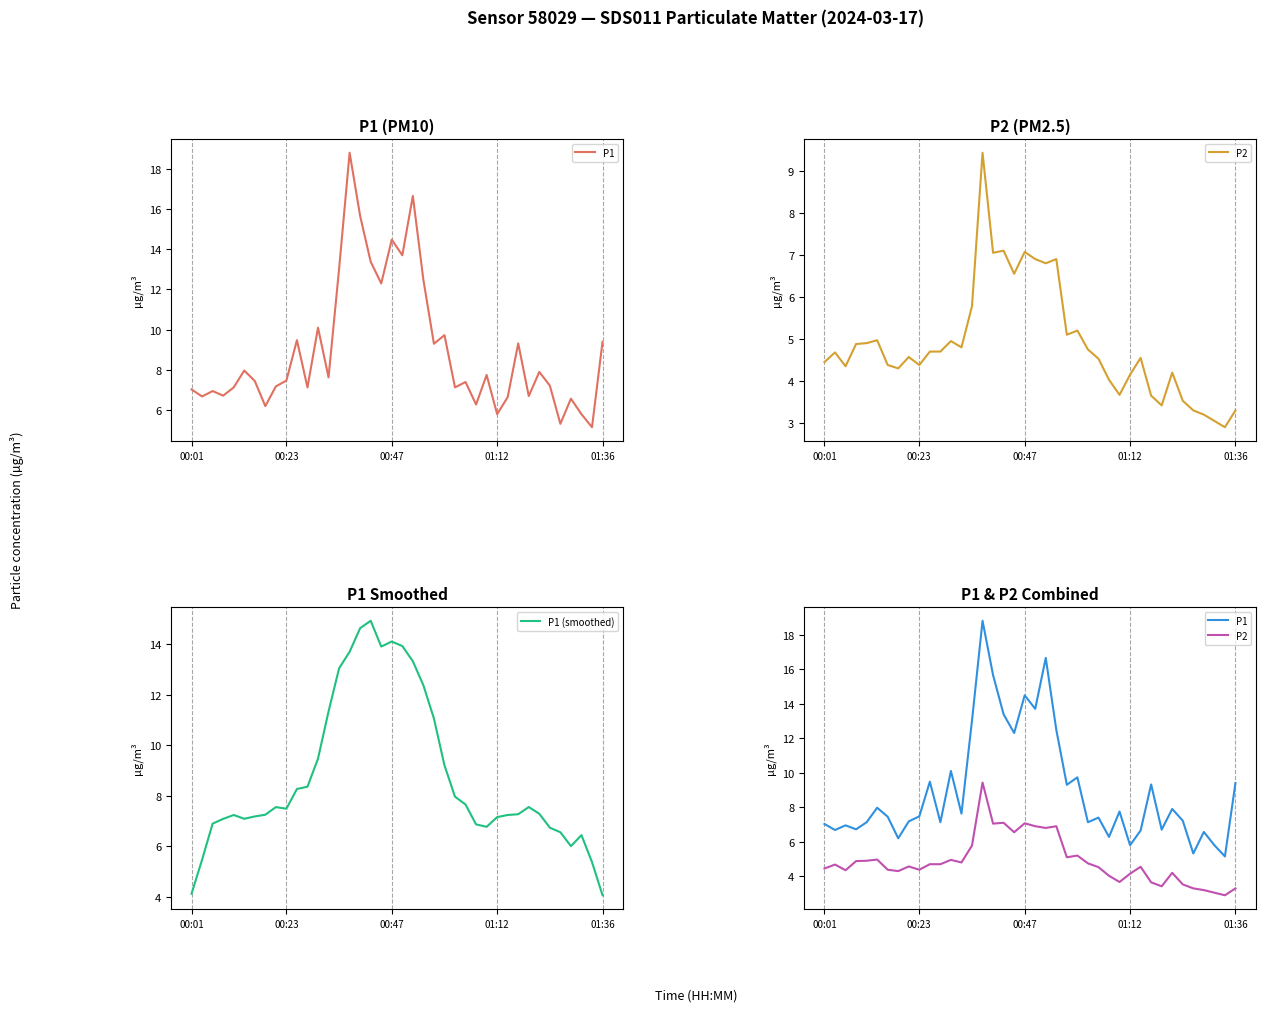

True or false: P2 and P1 cross at least once.

False